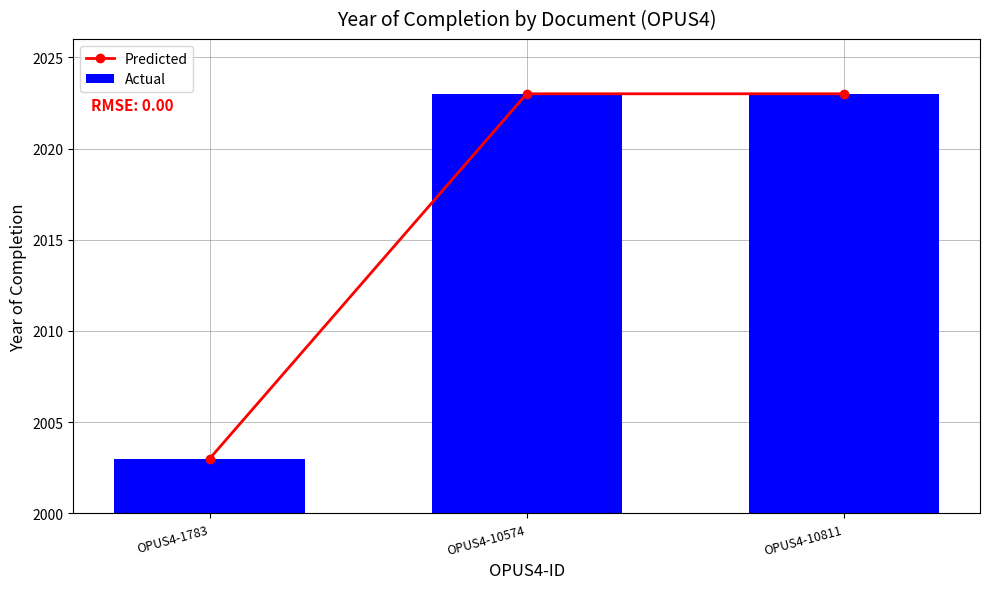

Rank the series by their maximum value, from highest to lowest.

Predicted, Actual